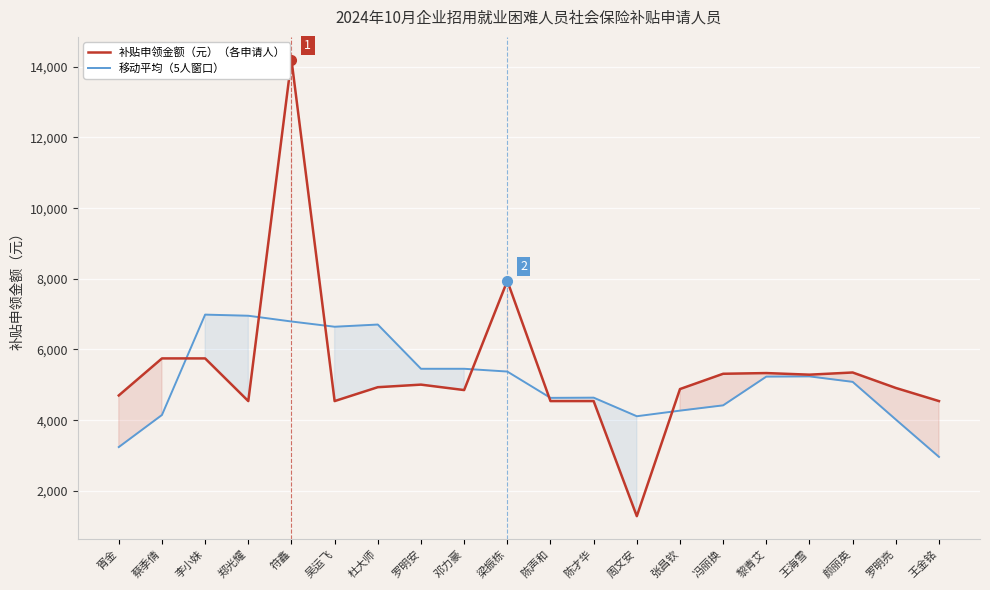

How many interior local peaks does the 移动平均（5人窗口） series have?

4